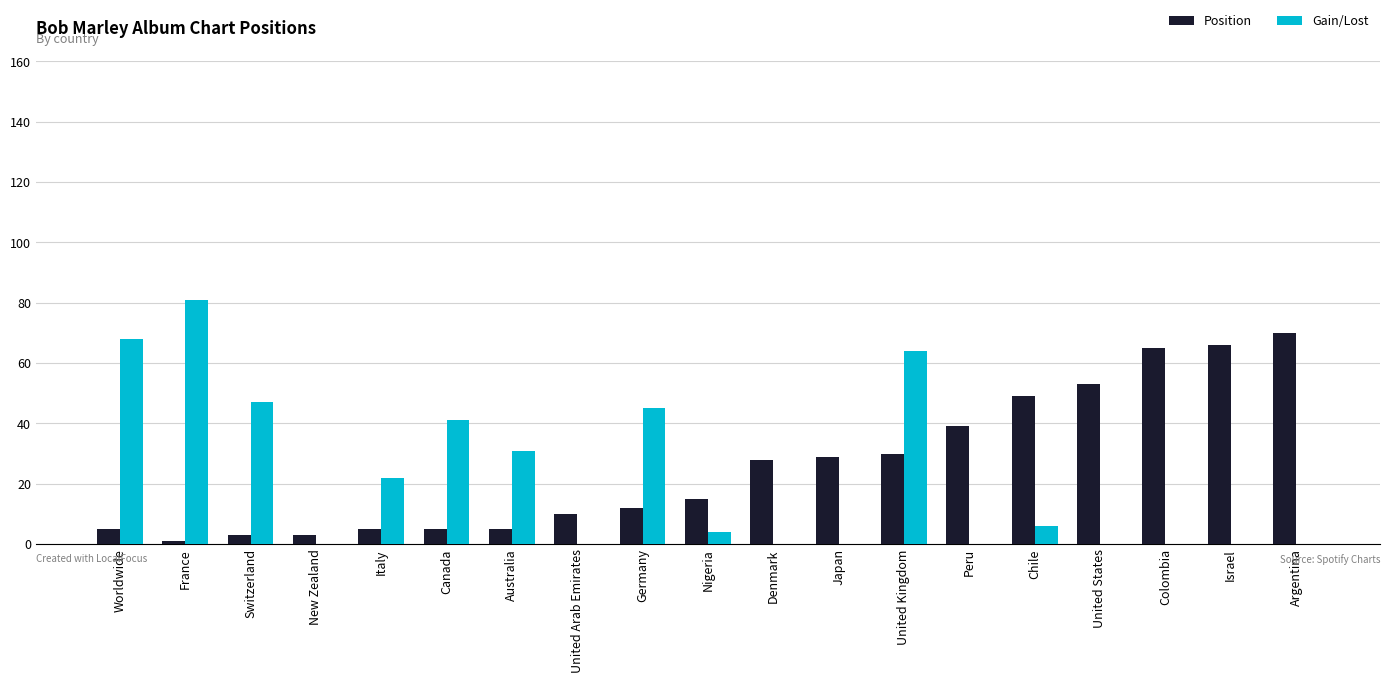

What is the sum of the Gain/Lost values at Colombia and Italy?

22